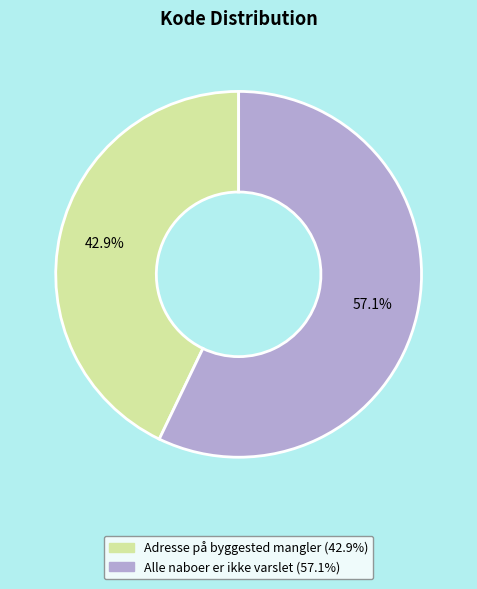

Between Adresse på byggested mangler and Alle naboer er ikke varslet, which is larger?

Alle naboer er ikke varslet